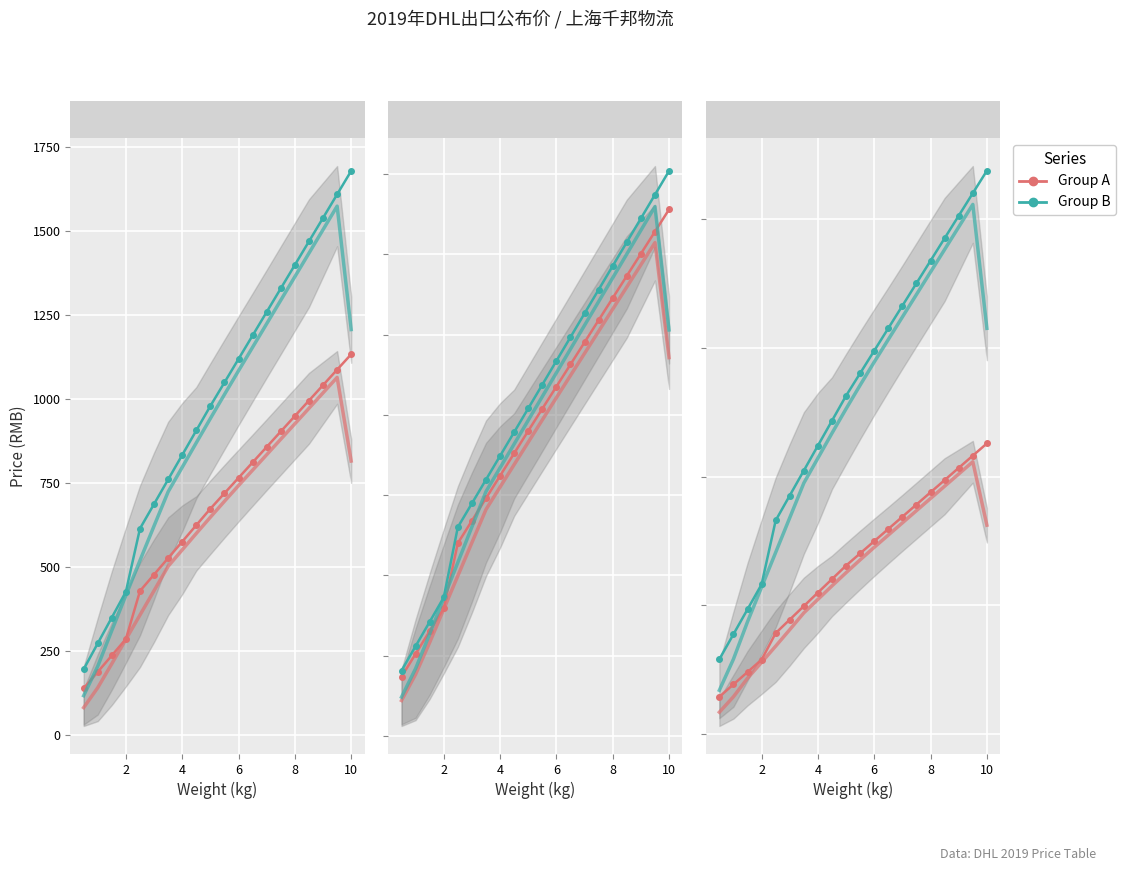

How many lines are shown in the chart?

6